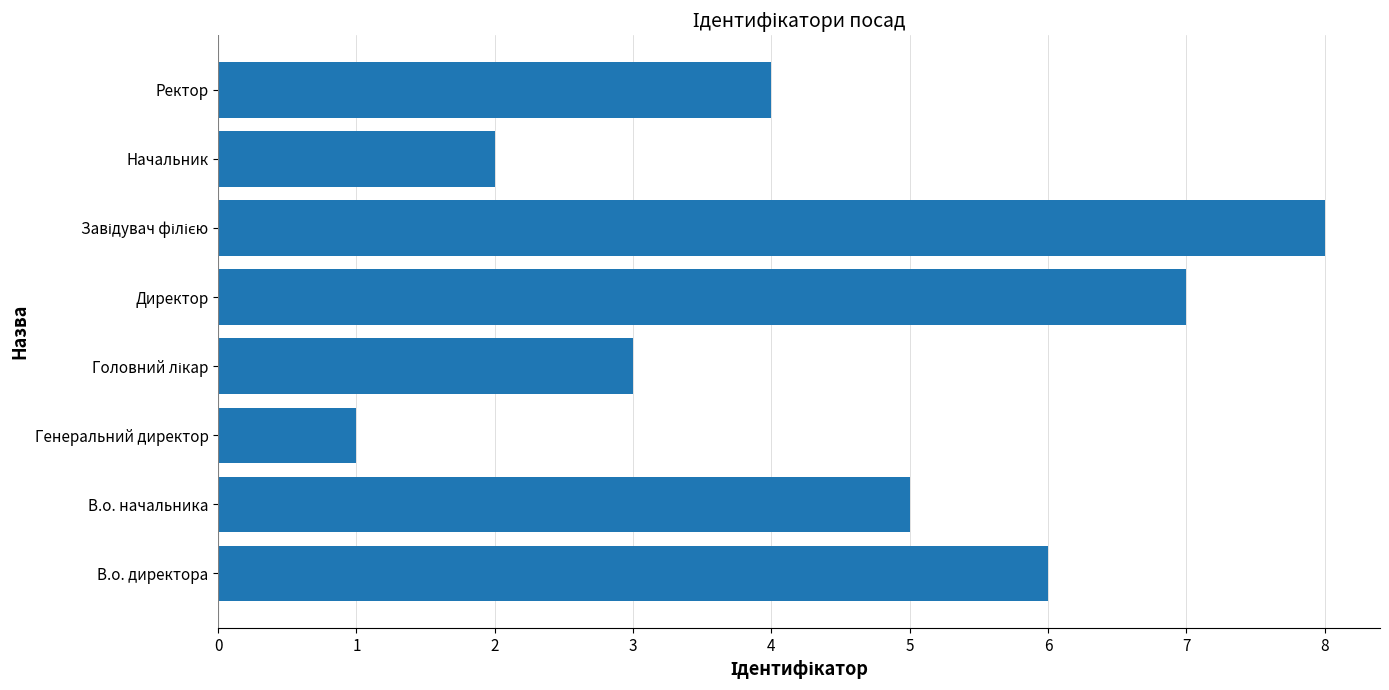

The value at В.о. директора is 6. True or false?

True